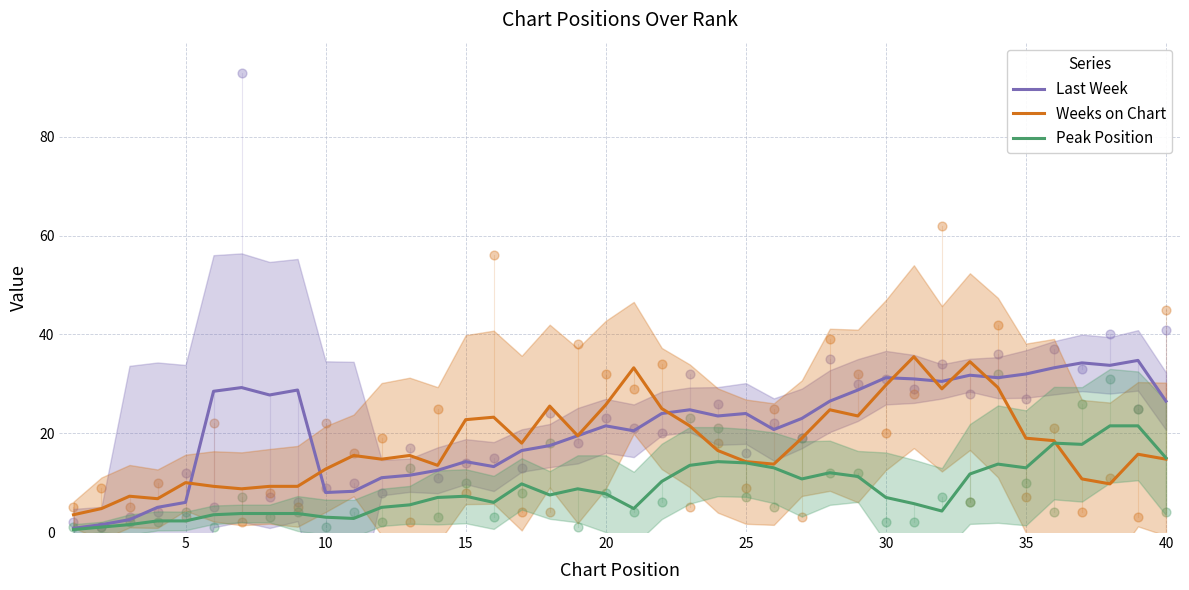

Which series has the largest Y range (max minus min)?

Last Week